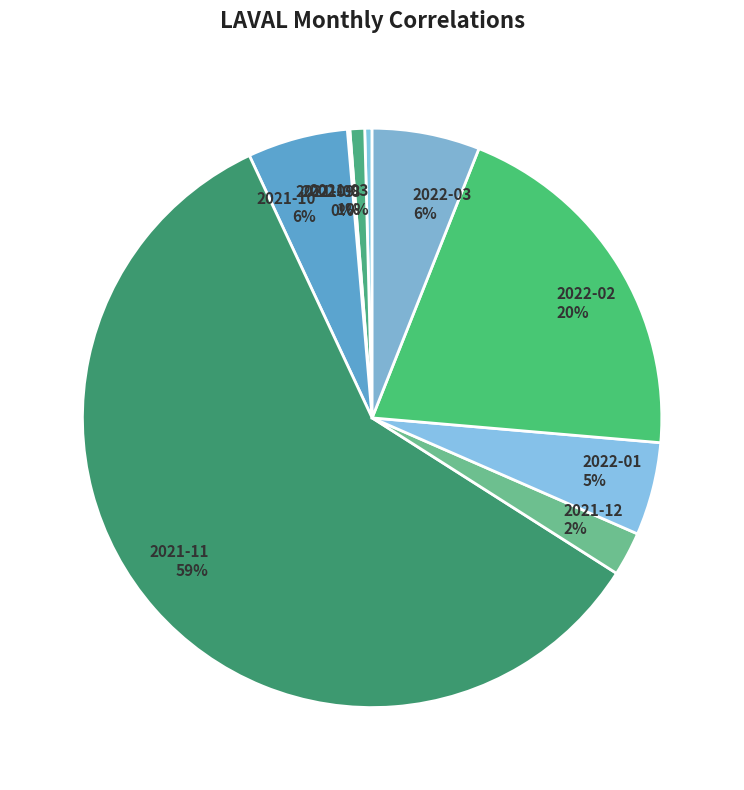

Does 2021-11 59% represent more than half of the total?

Yes